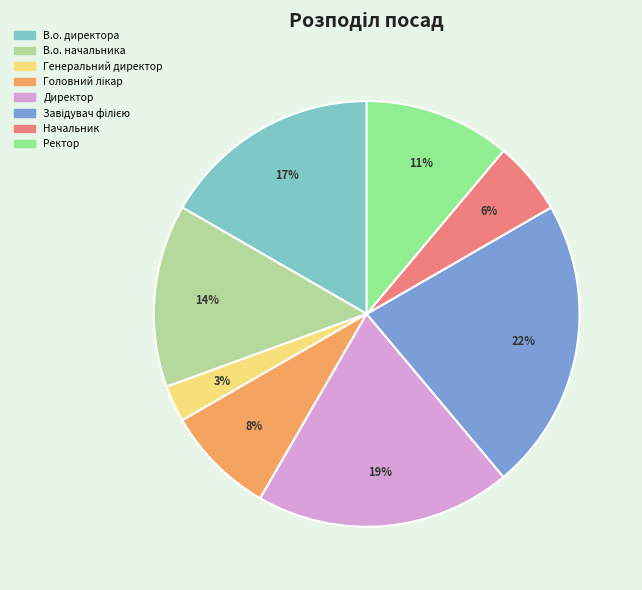

How many slices are in this pie chart?

8